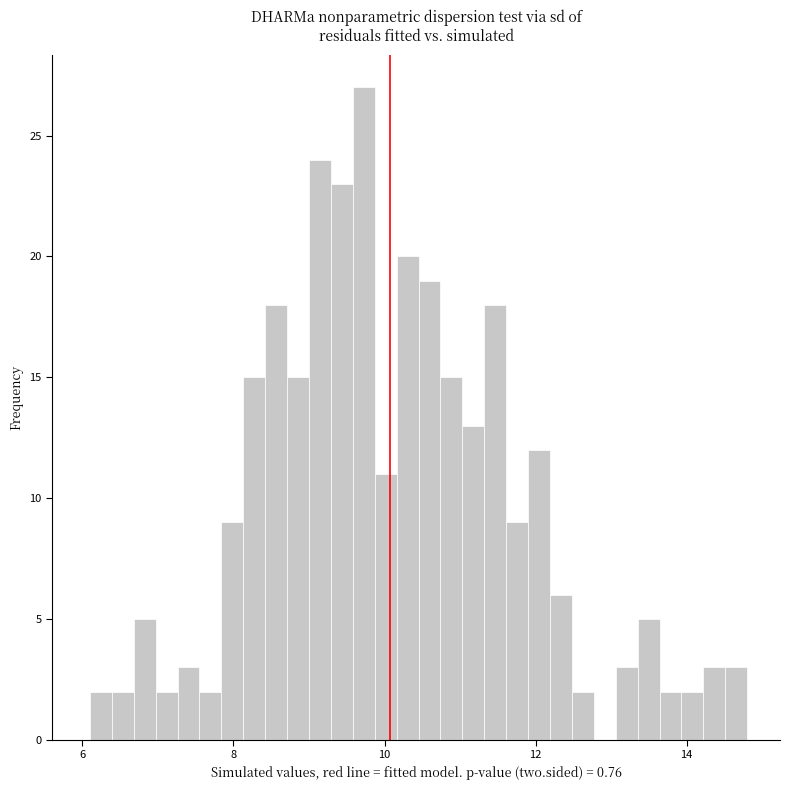

Read against the x-axis, roughly where is the centre of the tallest bar?

9.8